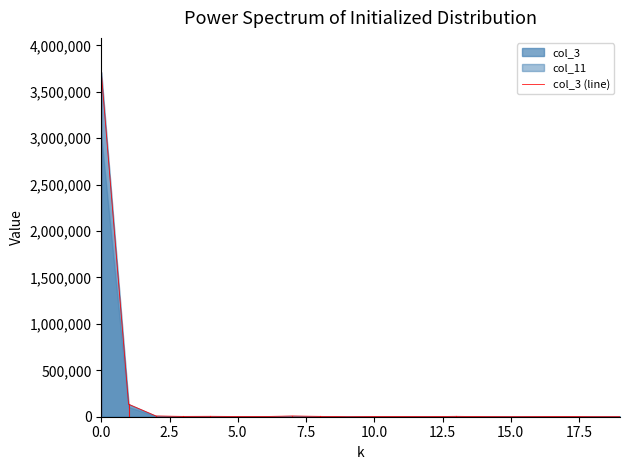

The chart shows a value of 2293 at 15.0. True or false?

True